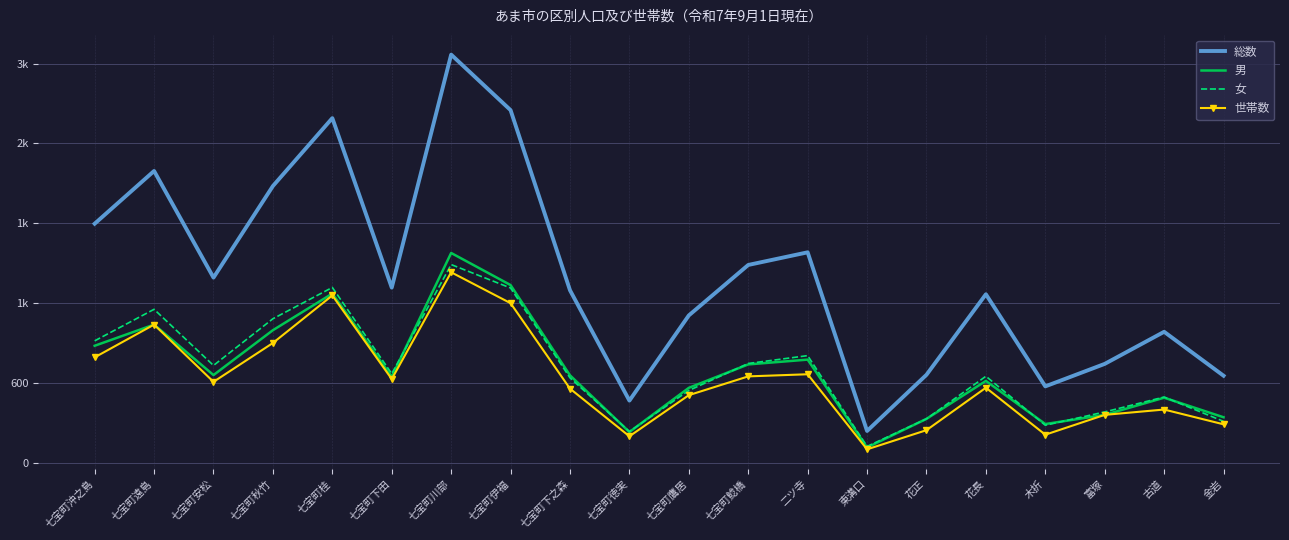

Which series has the largest total across all categories?

総数